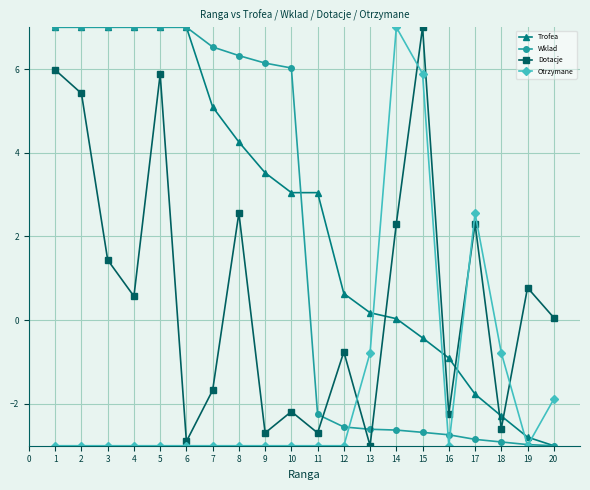

Which series has the largest total across all categories?

Trofea